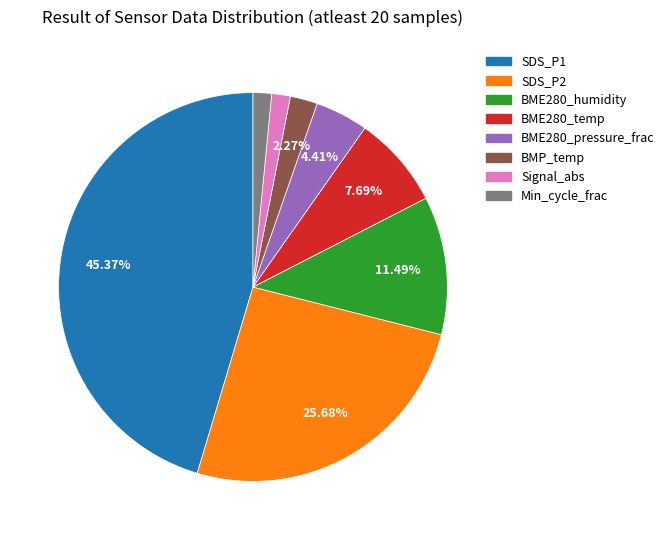

How many slices are in this pie chart?

8